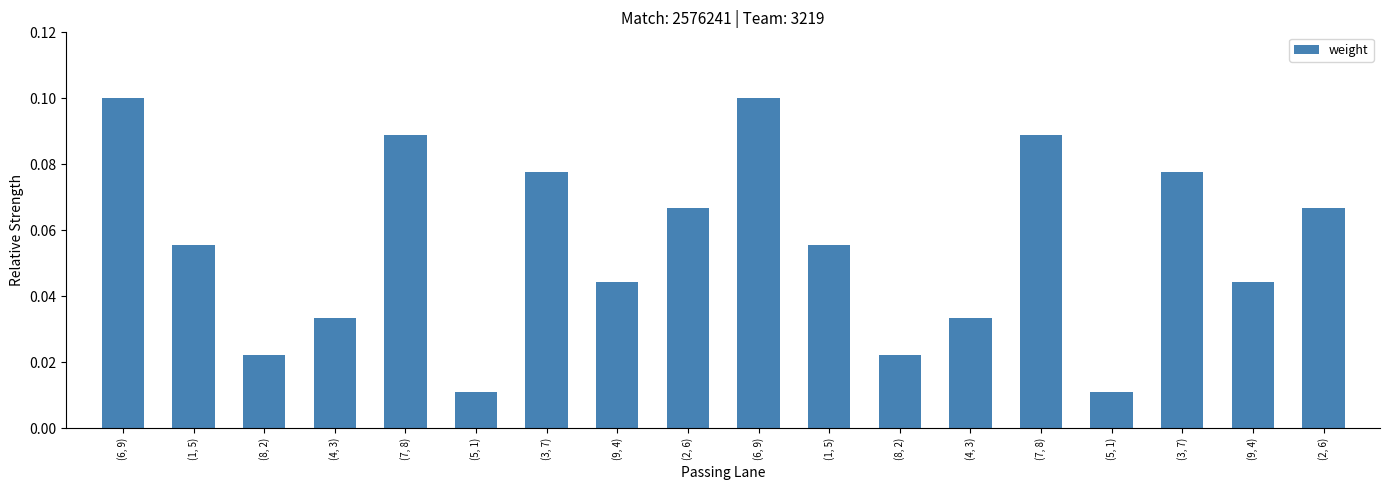

Count the number of data series in this chart.

1